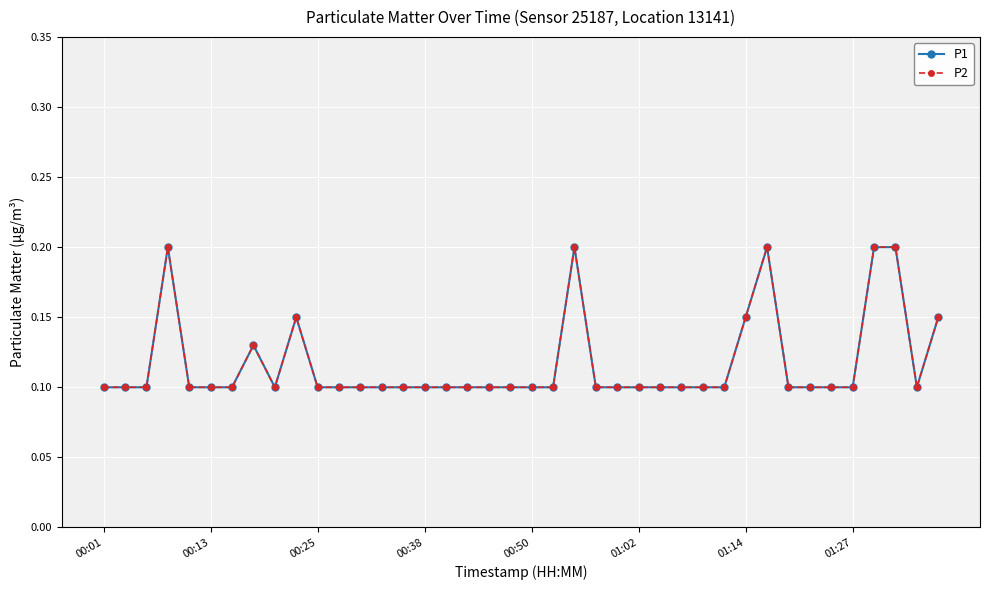

Where is P2 nearest to the value 0?

00:01